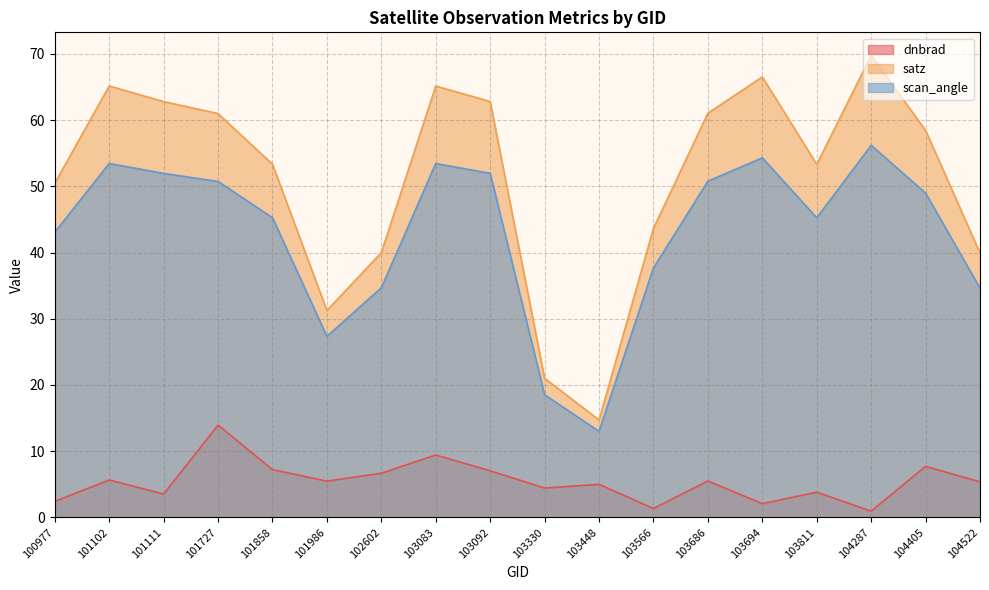

List the series in order of their peak value, lowest first.

dnbrad, scan_angle, satz